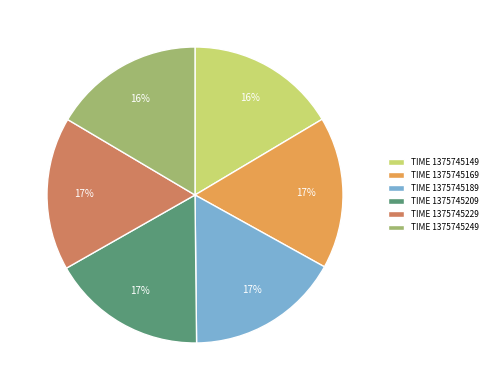

How many segments does this pie chart have?

6